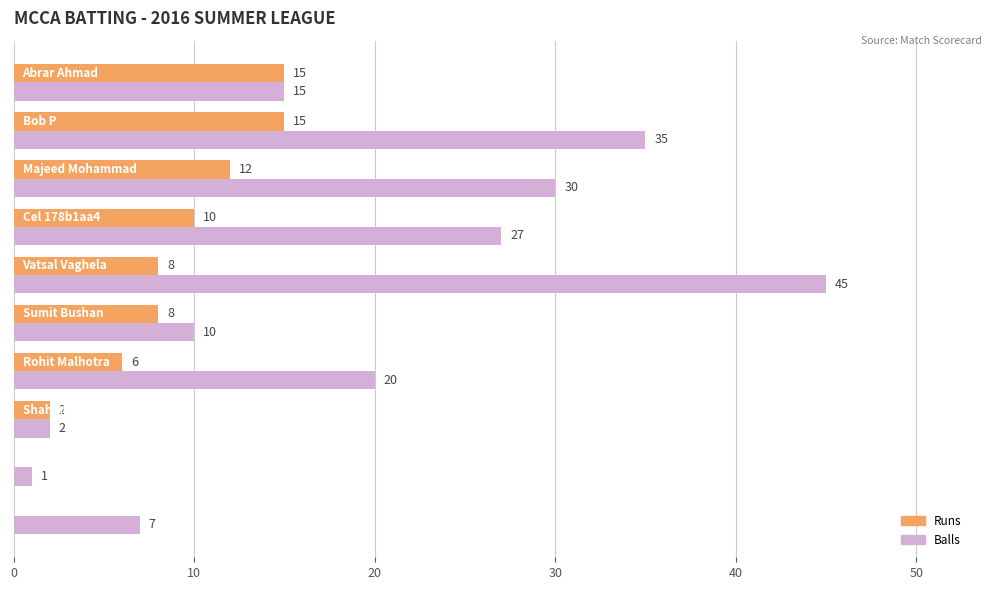

What is the average value of the Balls series?

19